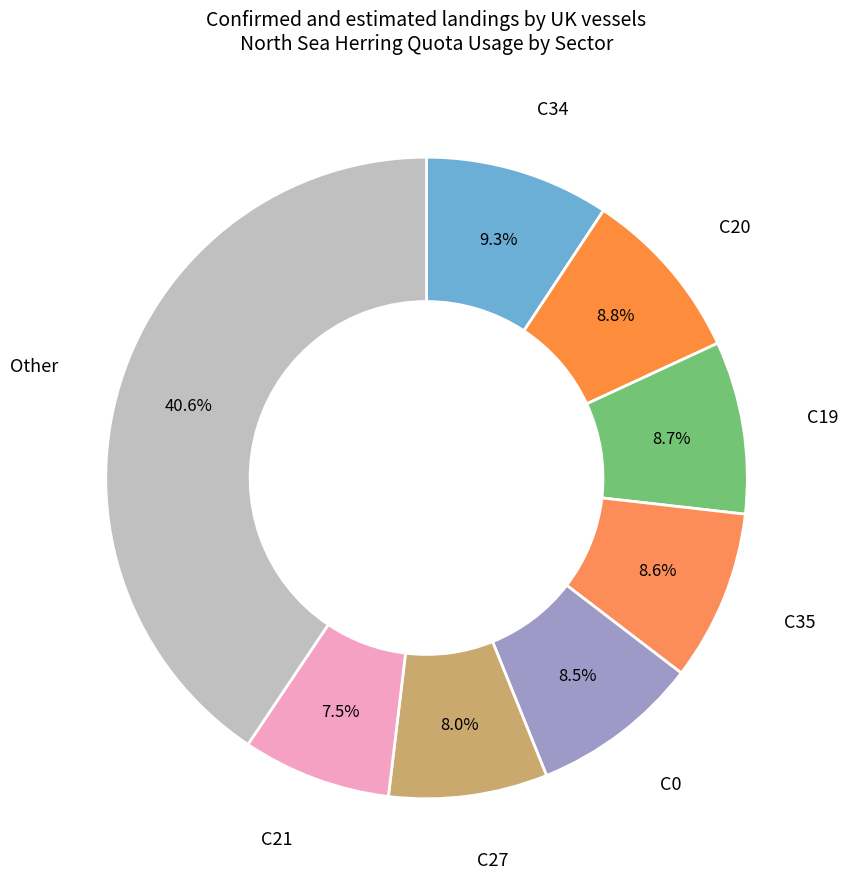

How many slices are in this pie chart?

8